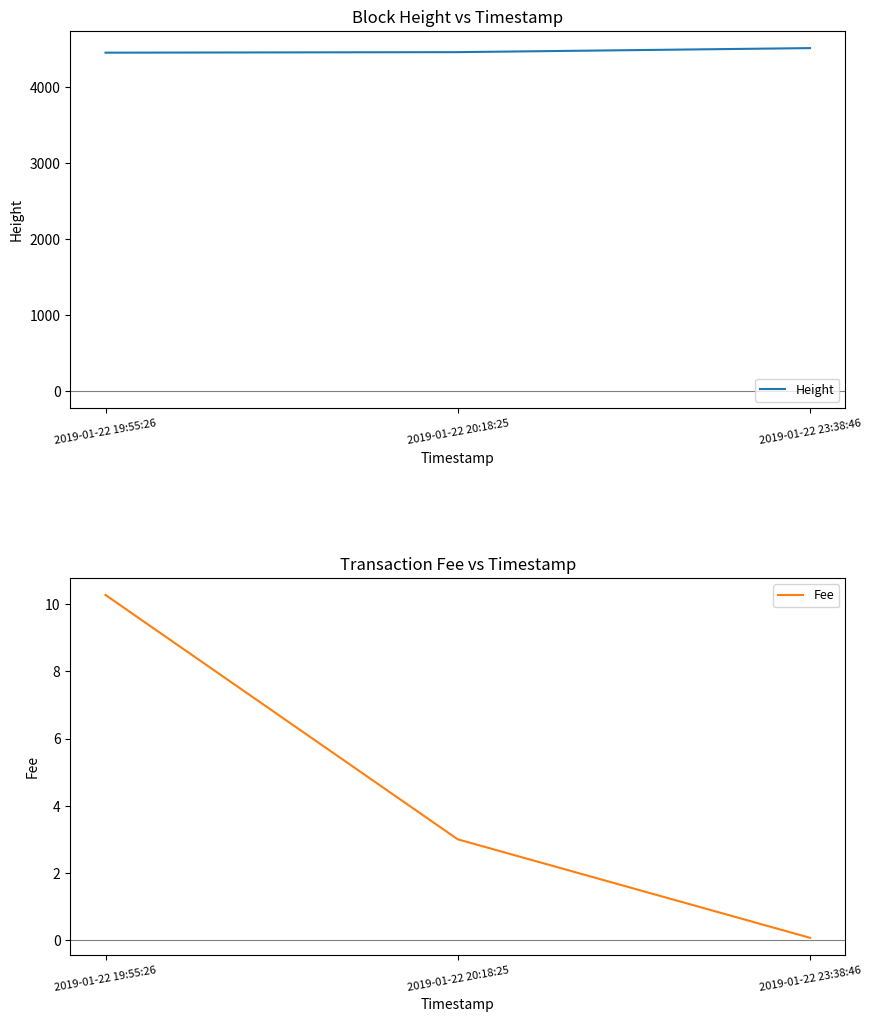

Between 2019-01-22 23:38:46 and 2019-01-22 20:18:25, which is larger?

2019-01-22 23:38:46